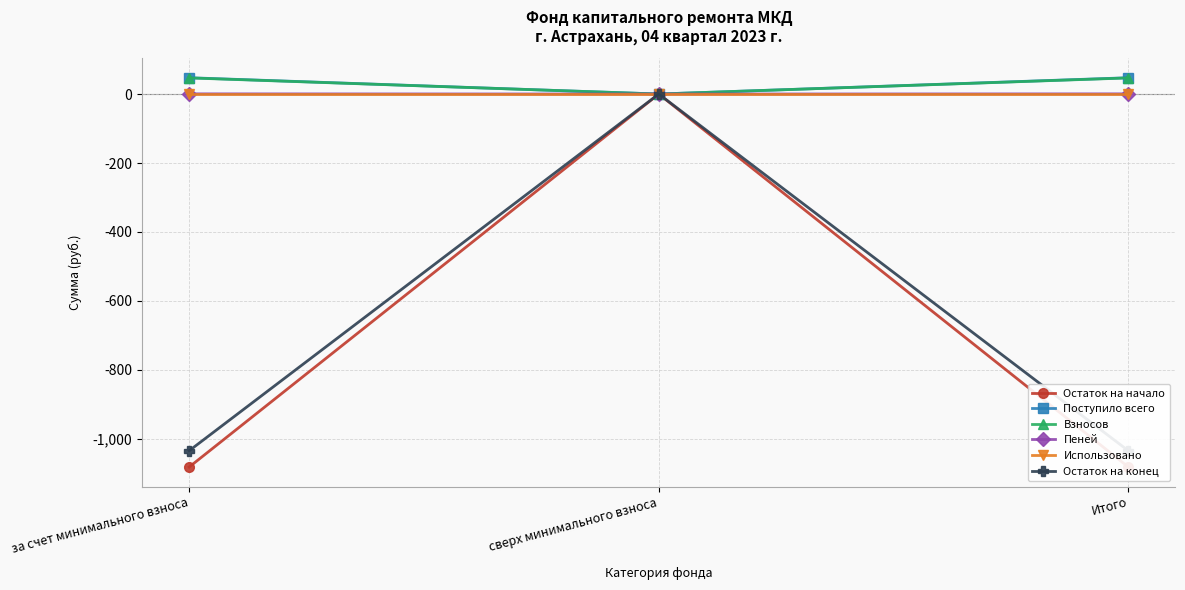

At how many categories does at least one series exceed -267?

3